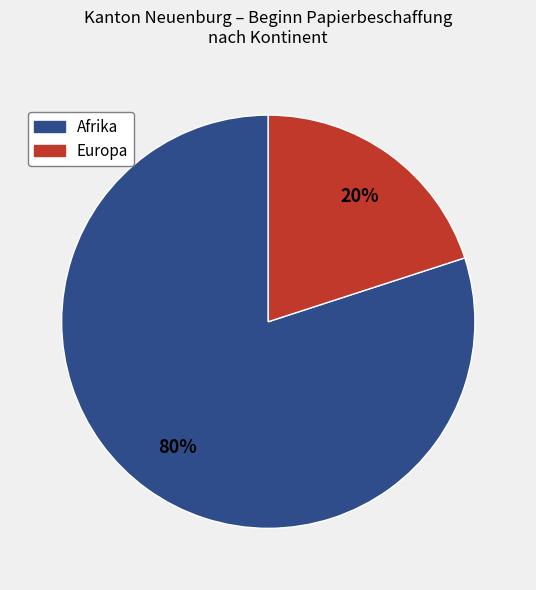

Is there any slice that represents more than half of the pie?

Yes